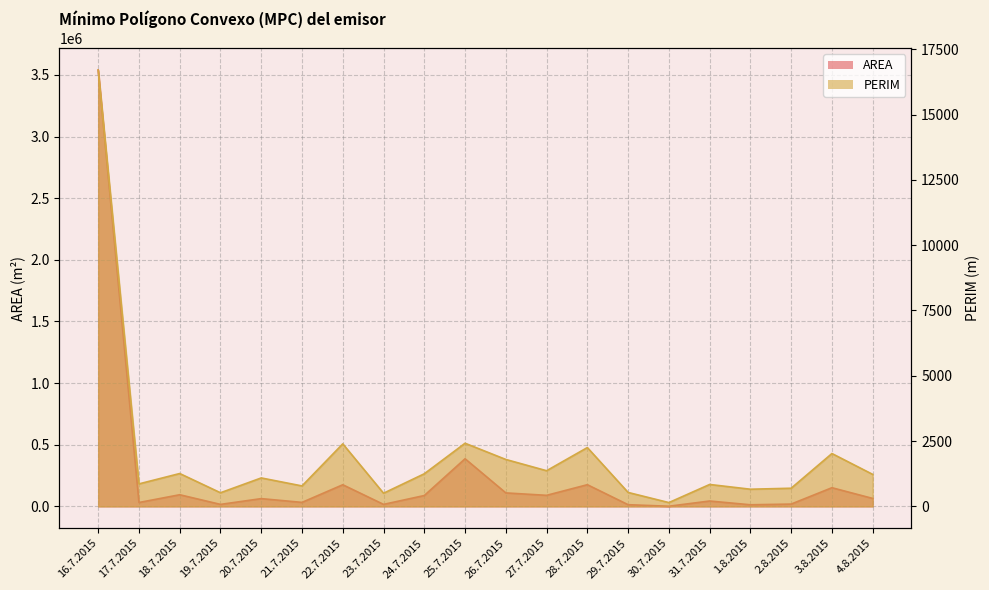

True or false: PERIM has a value of 2023.4 at 3.8.2015.

True